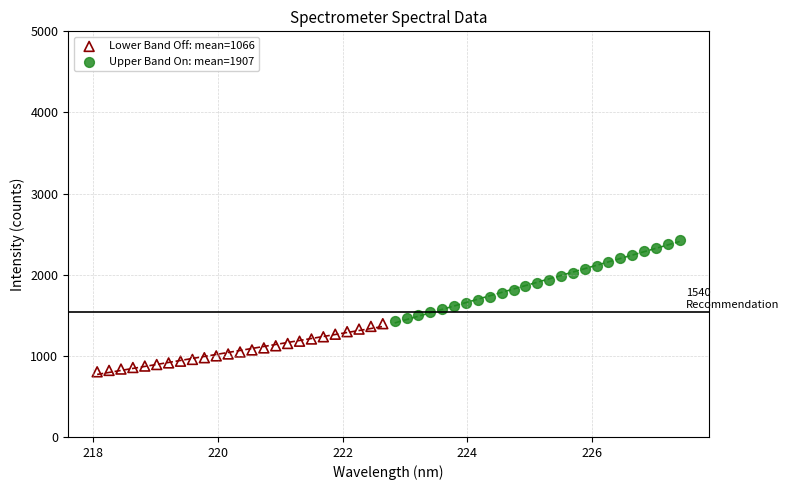

Which series reaches the maximum Y coordinate?

Upper Band On: mean=1907